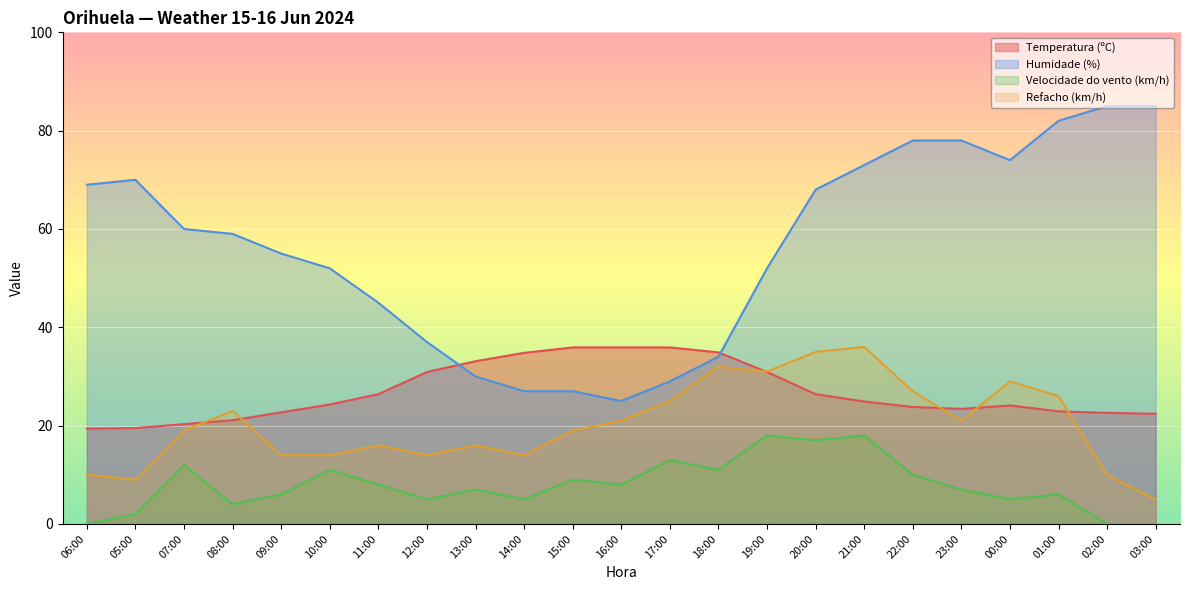

How many times do Temperatura (ºC) and Refacho (km/h) cross each other?

6